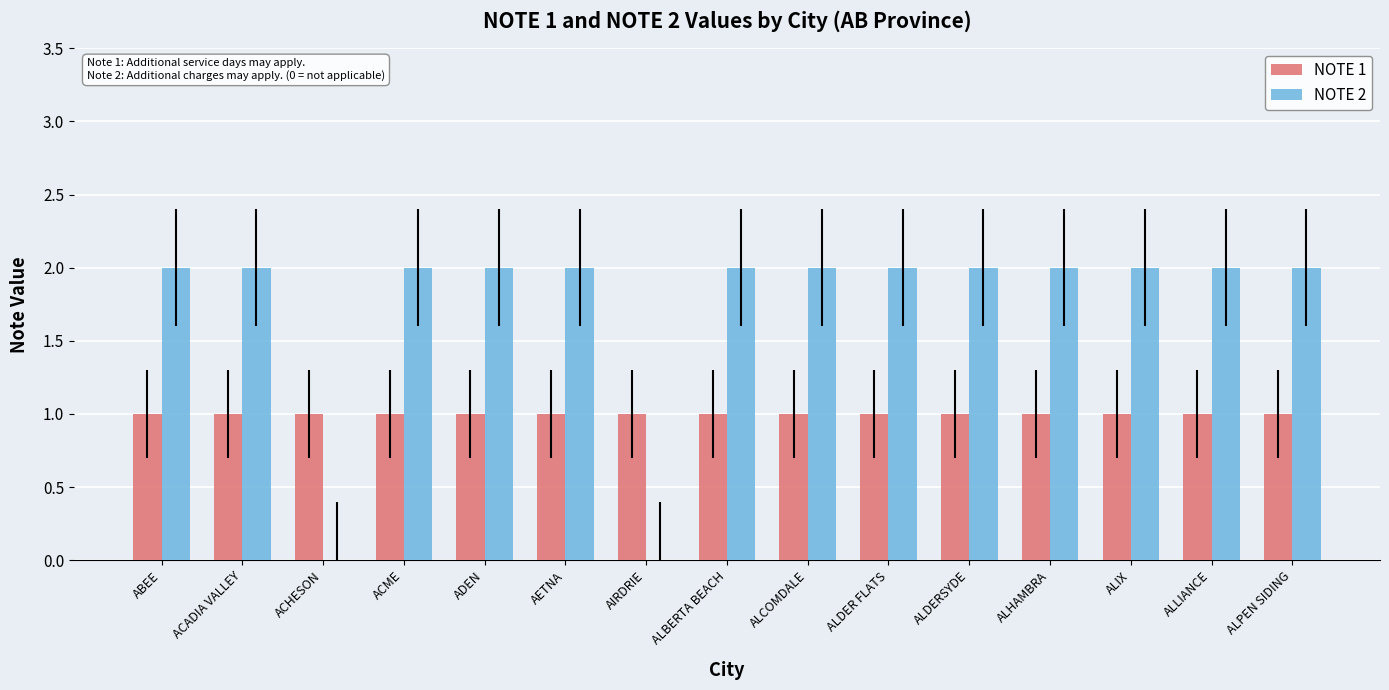

Between AIRDRIE and ALPEN SIDING, which series saw the biggest shift?

NOTE 2